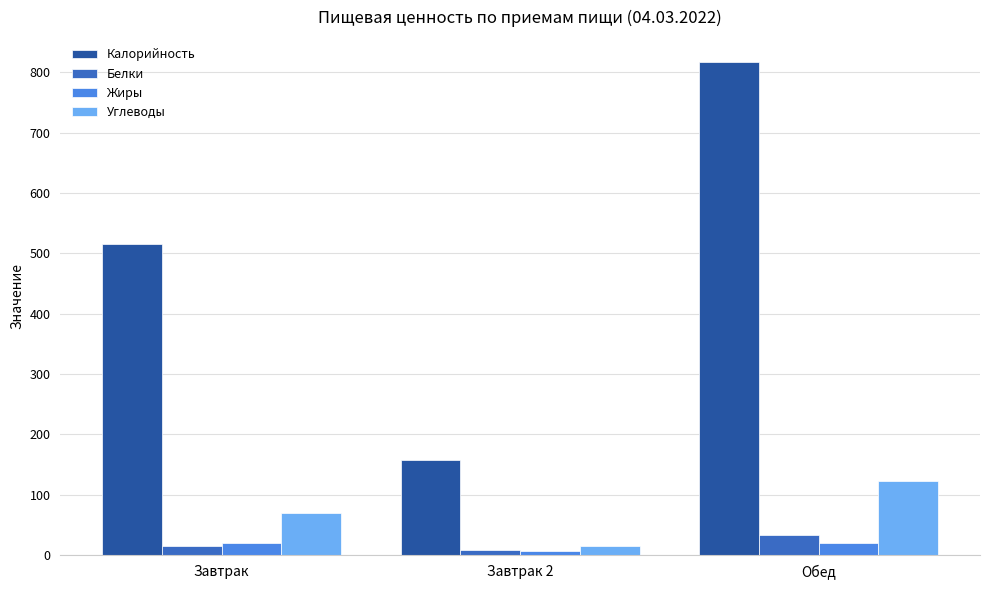

What position from the left is Обед?

3